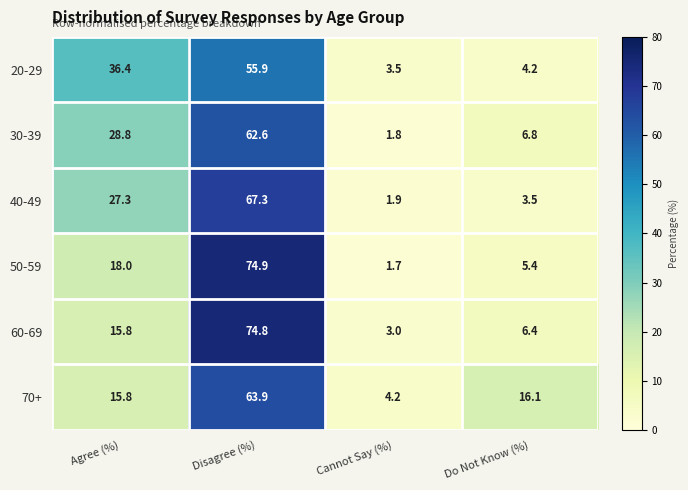

What is the minimum value for 50-59?

1.7